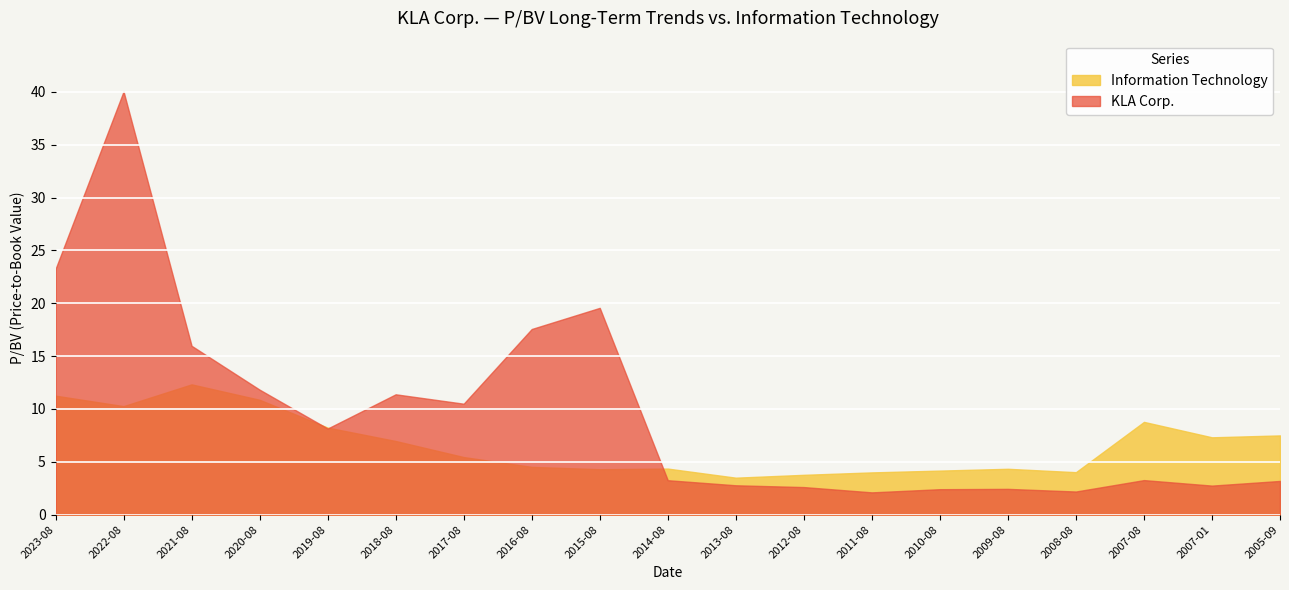

What is the total value across all series at 2022-08-05?

50.3